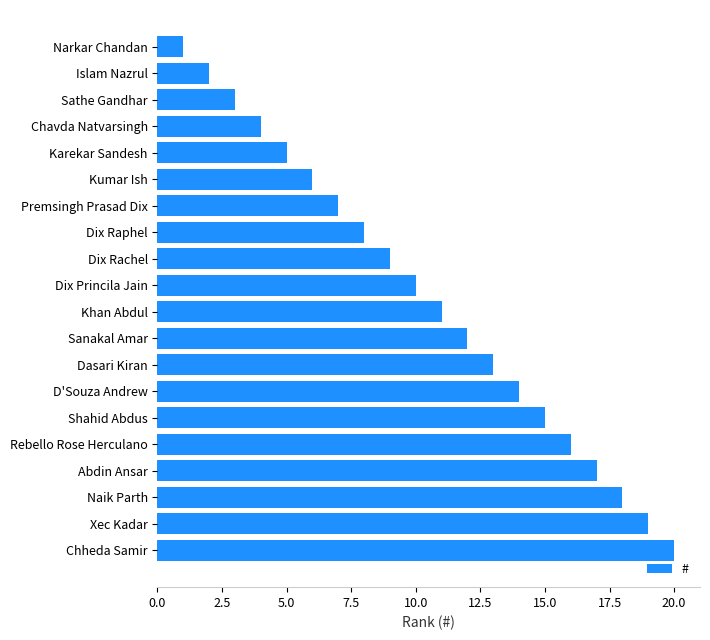

True or false: the data shows 30 at Abdin Ansar.

False